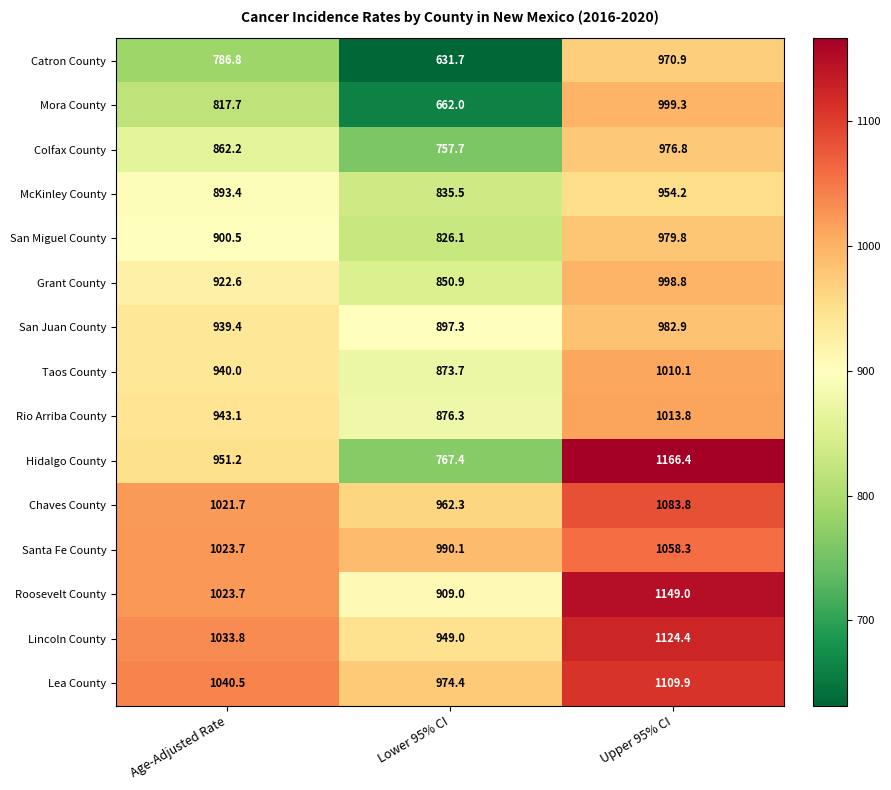

At which category is the sum across all series the highest?

Upper 95% CI